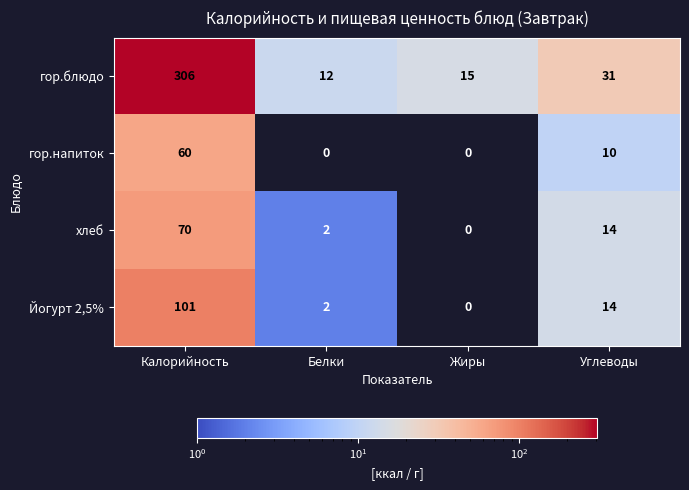

The хлеб series shows 21 at Углеводы. True or false?

False